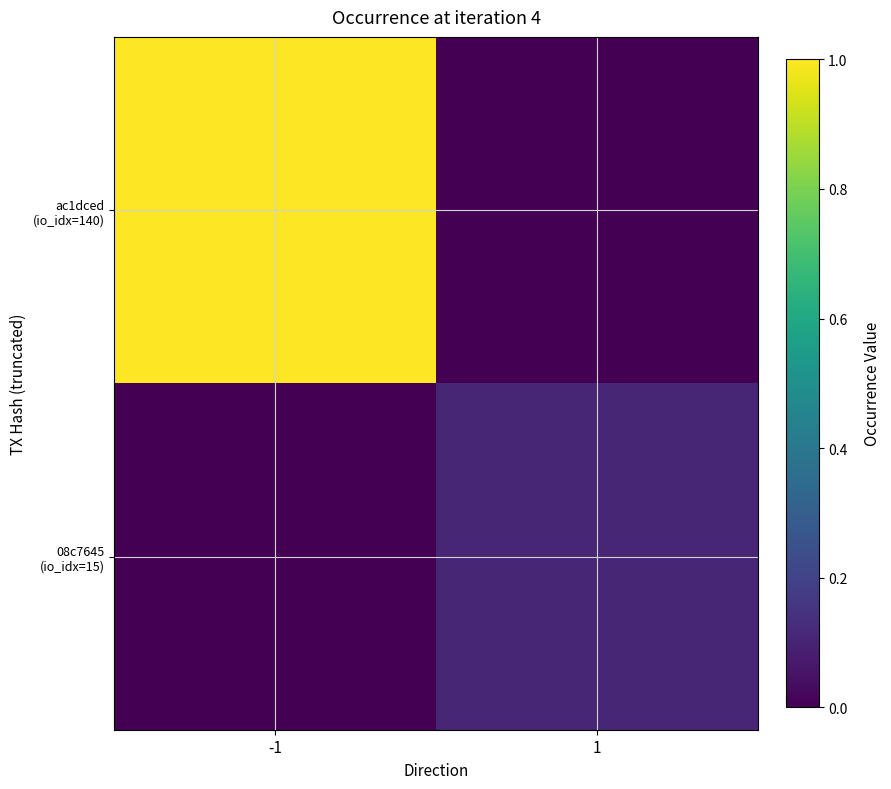

Between -1 and 1, which is larger?

-1